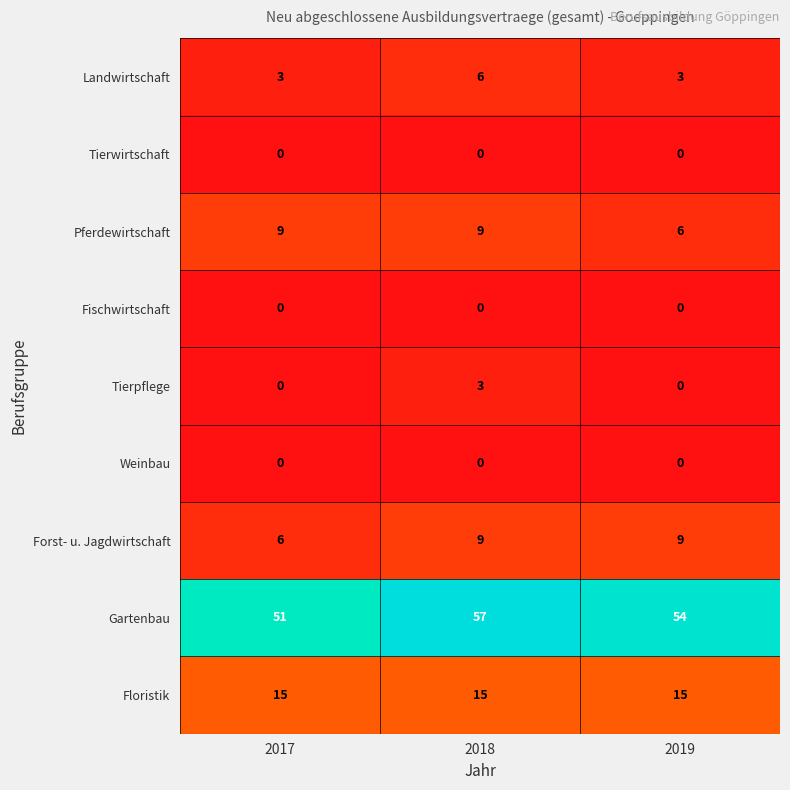

The value of Gartenbau at 2018 is 57. True or false?

True